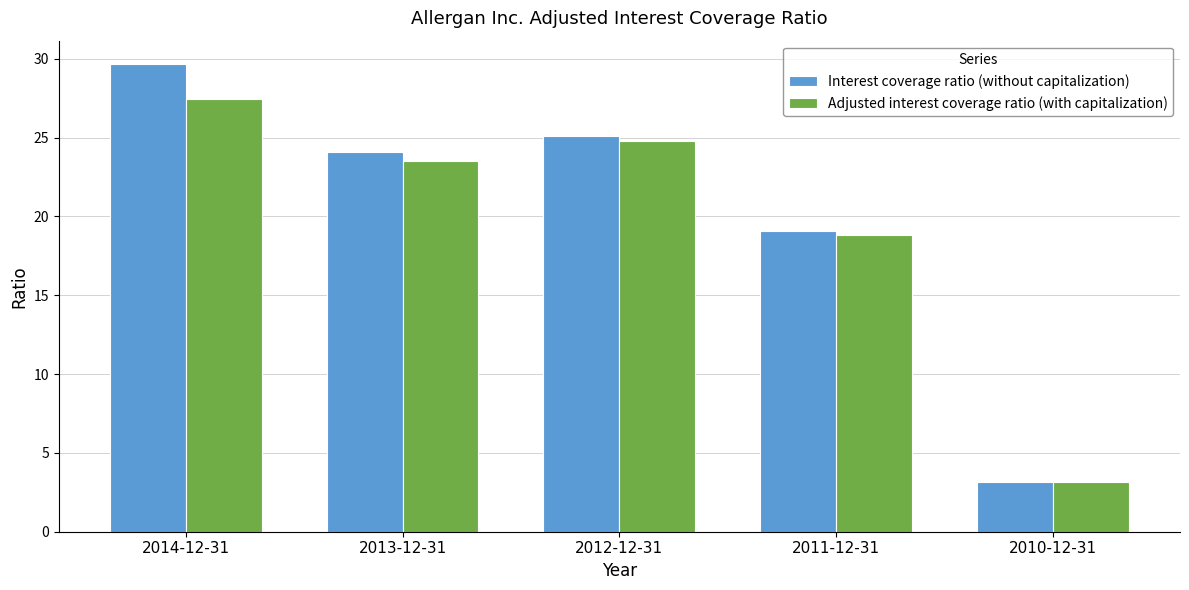

How many bars are there in total?

10